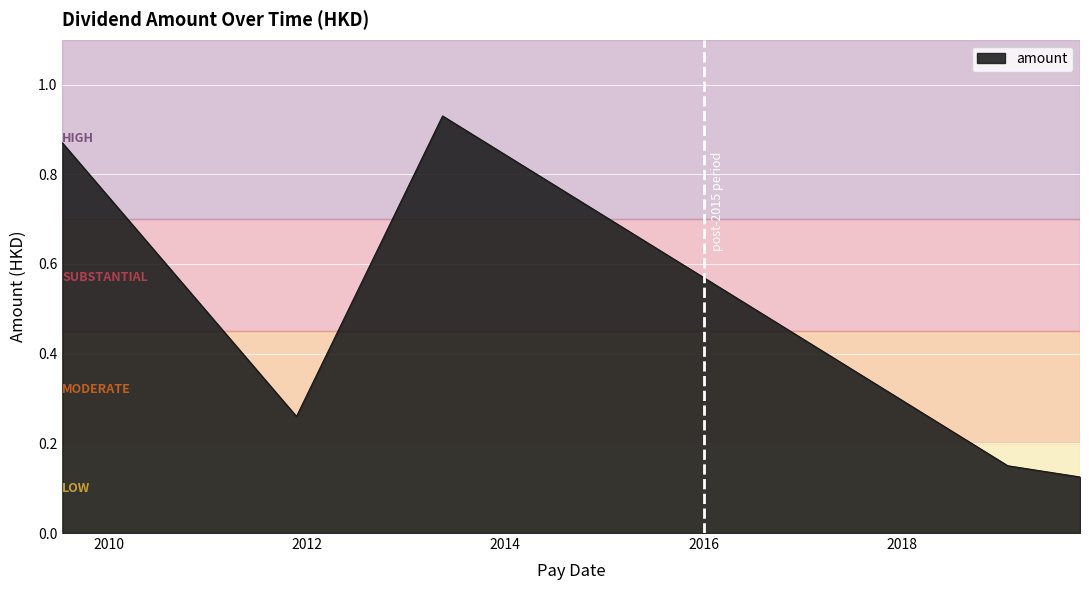

How many interior local valleys (lower than both neighbors) does the data have?

1